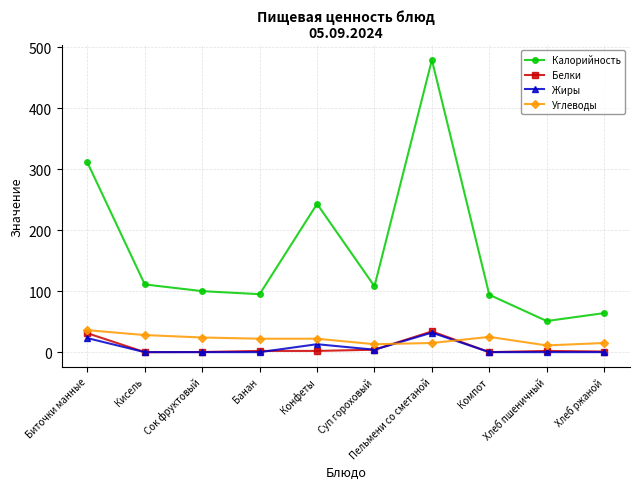

Does the chart display data point markers on the line(s)?

Yes